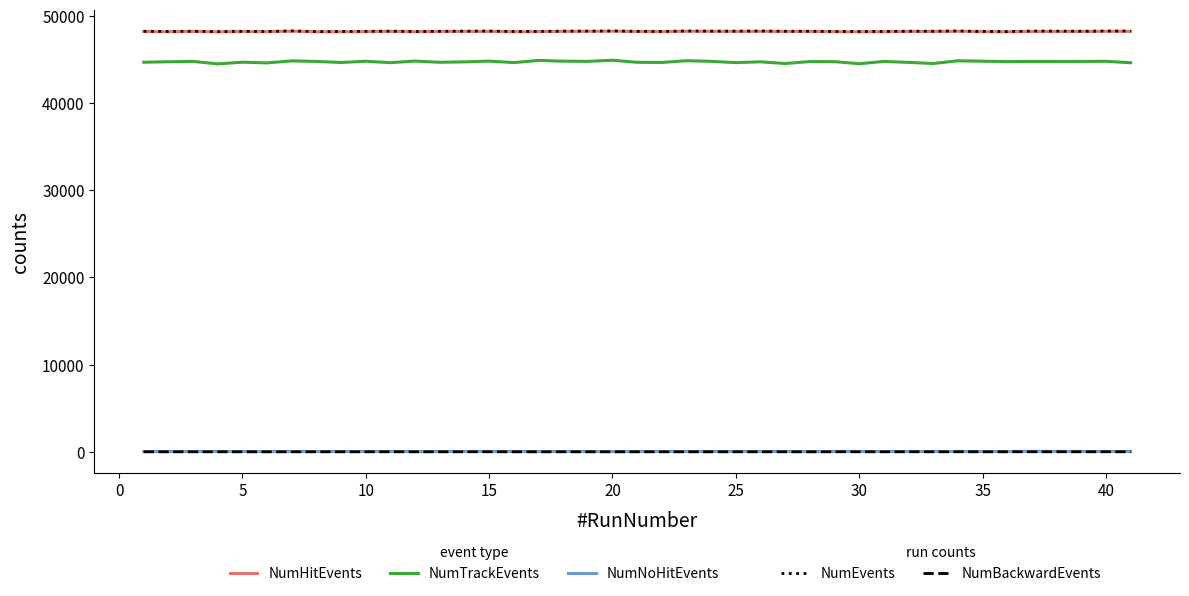

What is the greatest value displayed?

48287